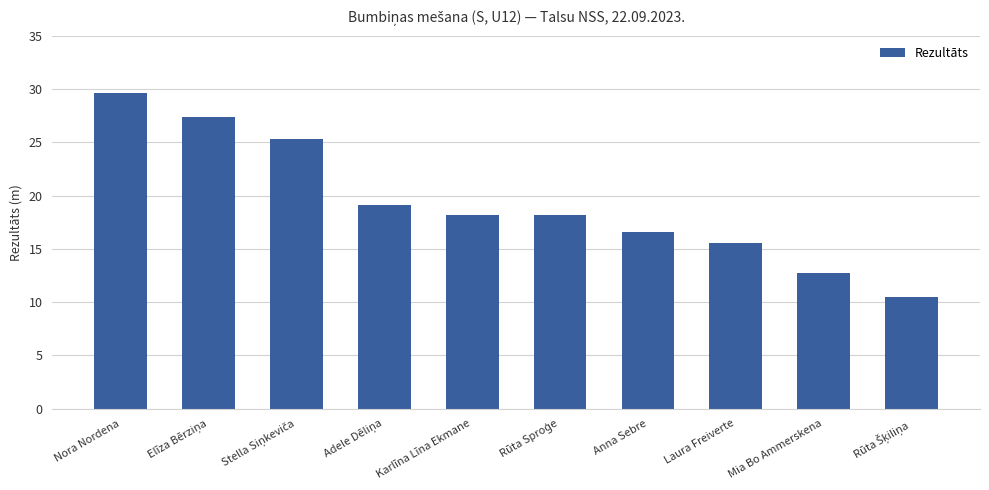

What is the ratio of the value at Laura Freiverte to the value at Mia Bo Ammerskena?

1.2